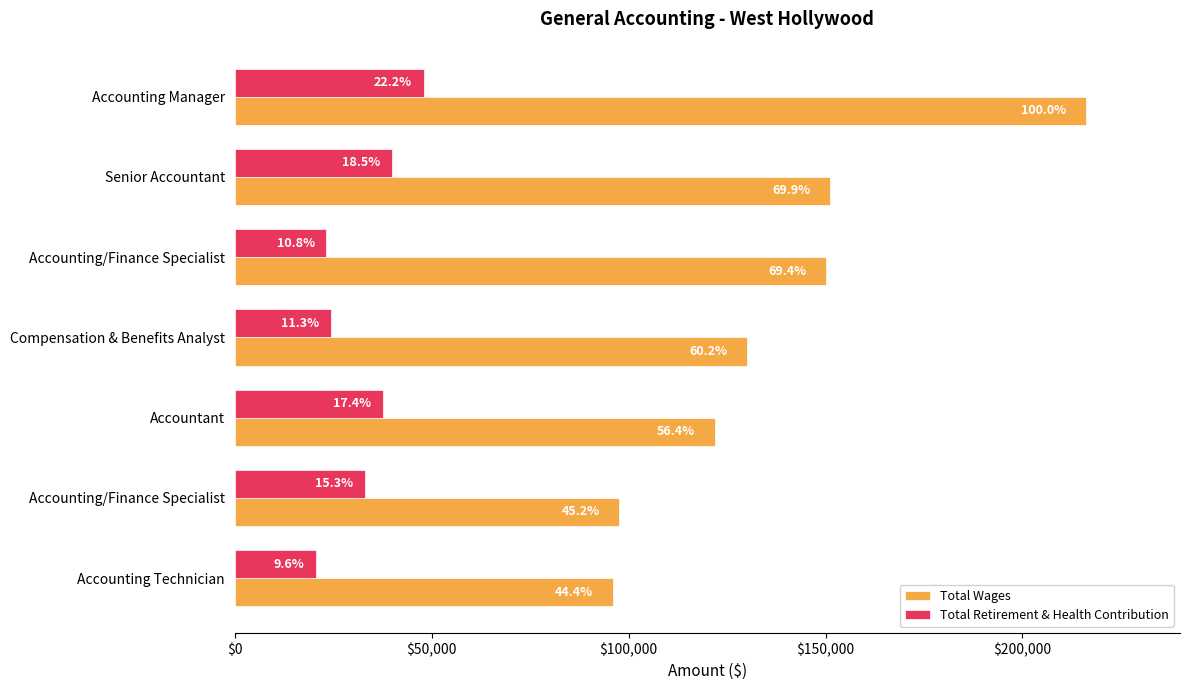

What are all the series names shown in the legend?

Total Wages, Total Retirement & Health Contribution